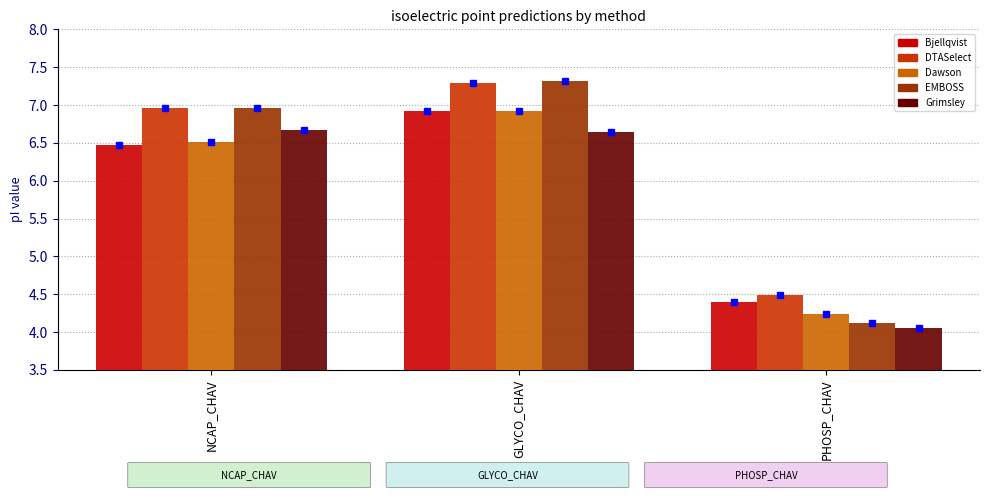

What is the label of the 3rd bar from the right?

NCAP_CHAV